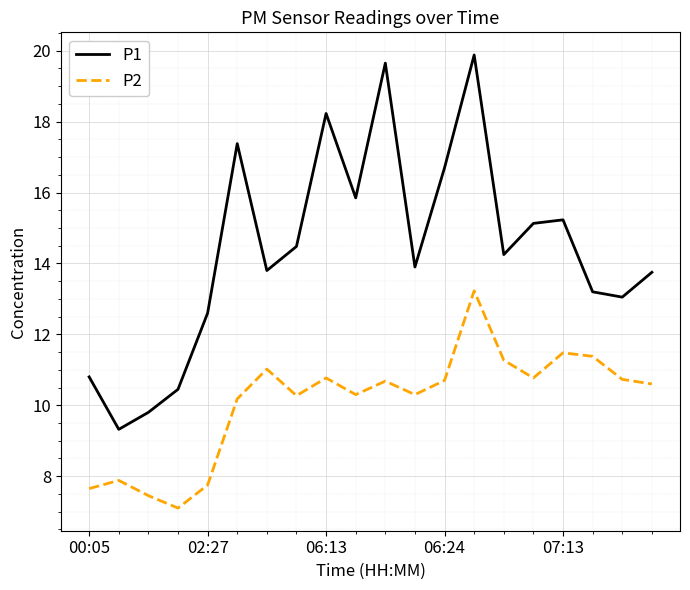

Which series has the largest total across all categories?

P1